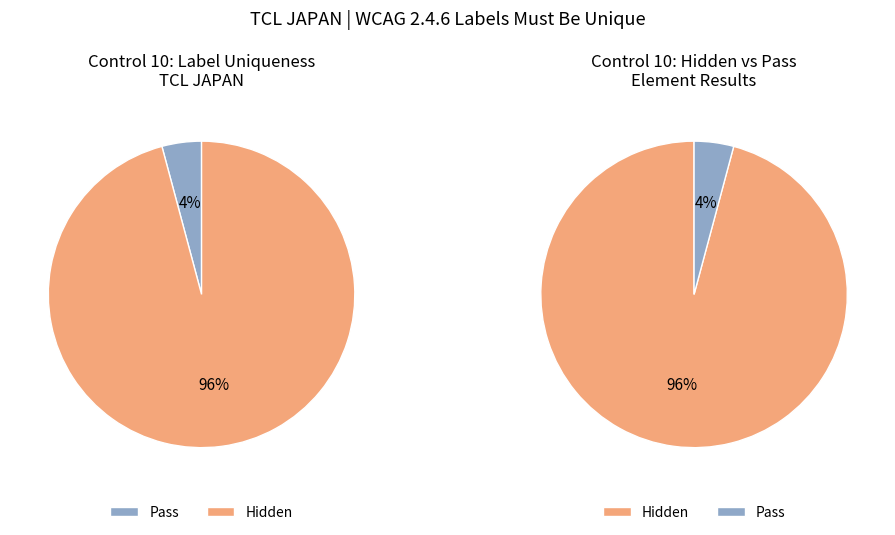

Rank the categories by value from highest to lowest.

Hidden, Pass